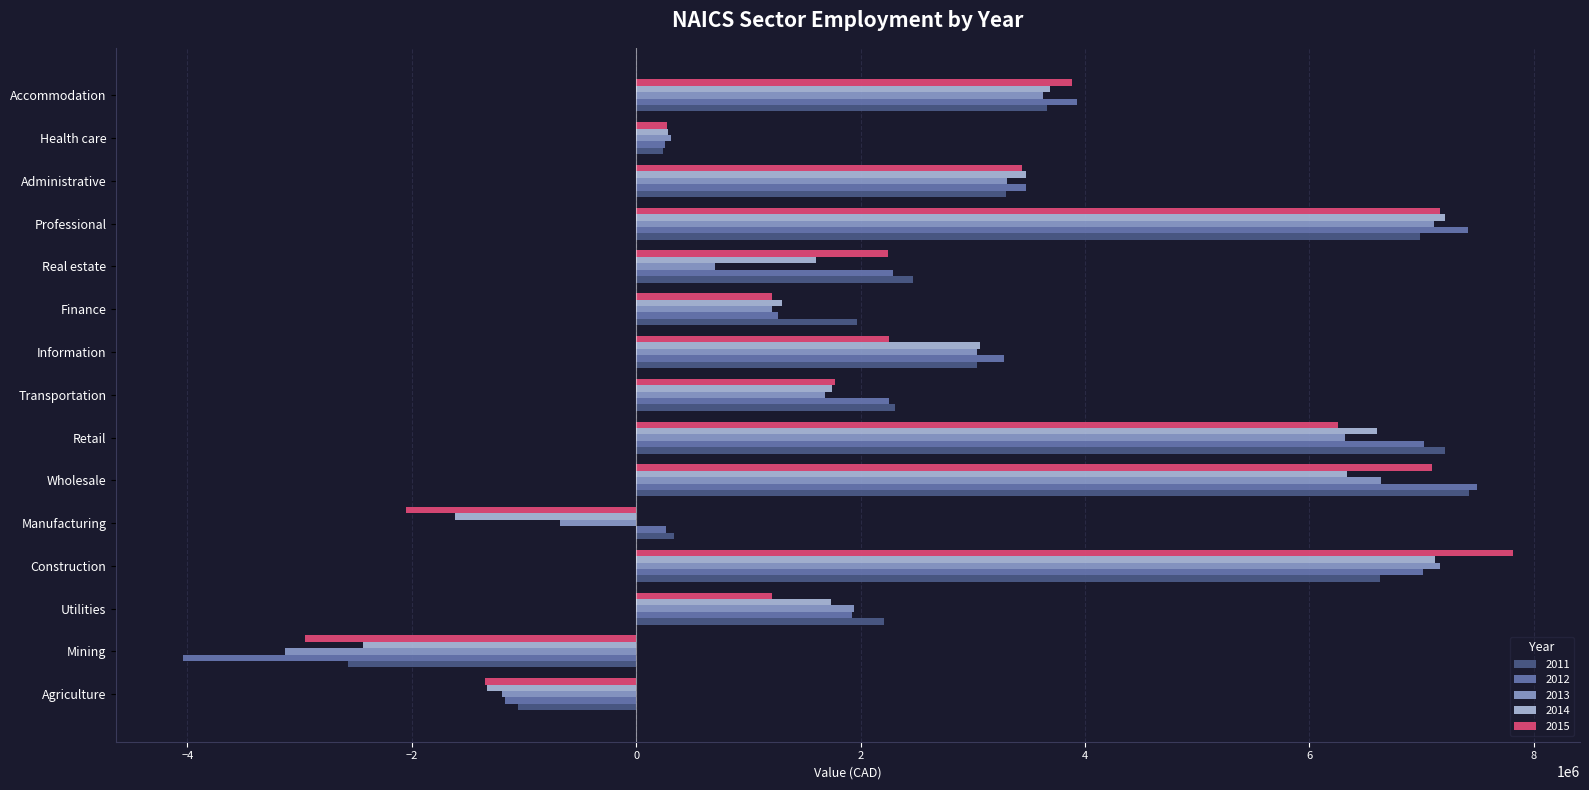

What is the sum of the 2011 values at Accommodation and Mining?

1097600